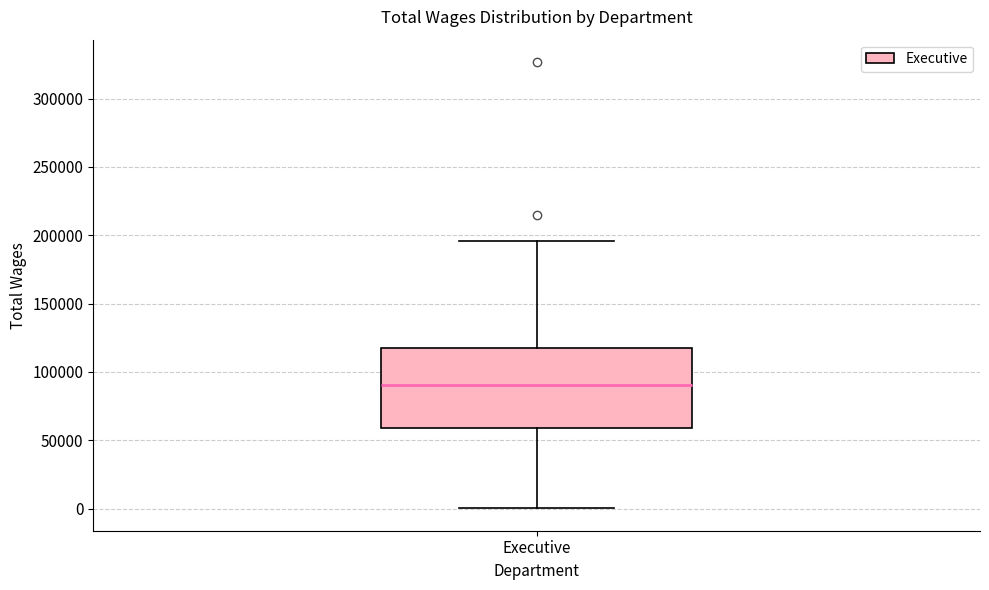

Transcribe this box plot: give where the median line is, the range the box spans, and where the two whiskers end, as read against the y-axis. The values are not printed on the chart, so give them approximately, as read against the axis.

median 90000, box 60000 to 115000, whiskers 0 to 195000